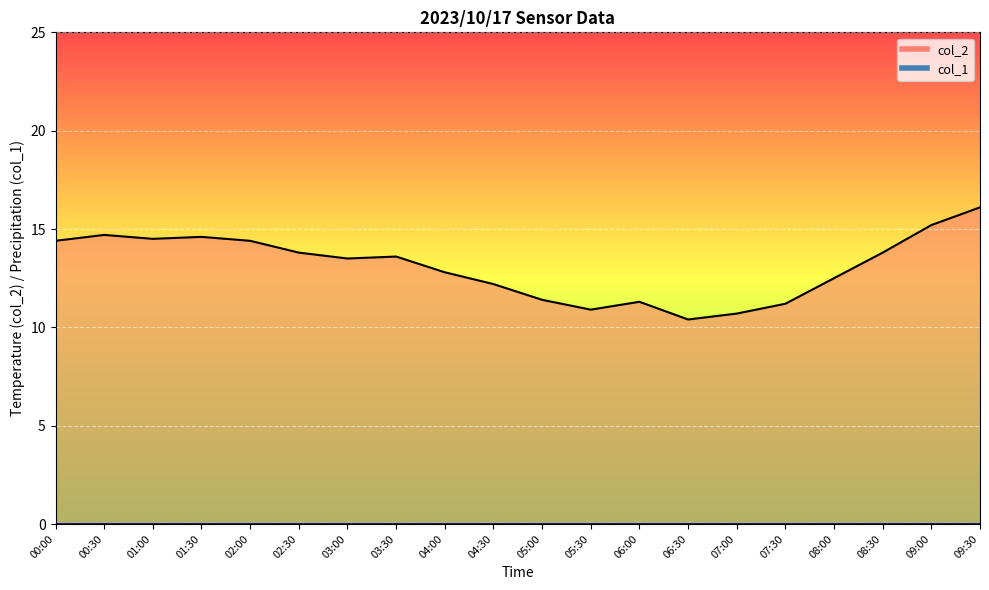

Which category has the lowest value in the col_1 line series?

00:00